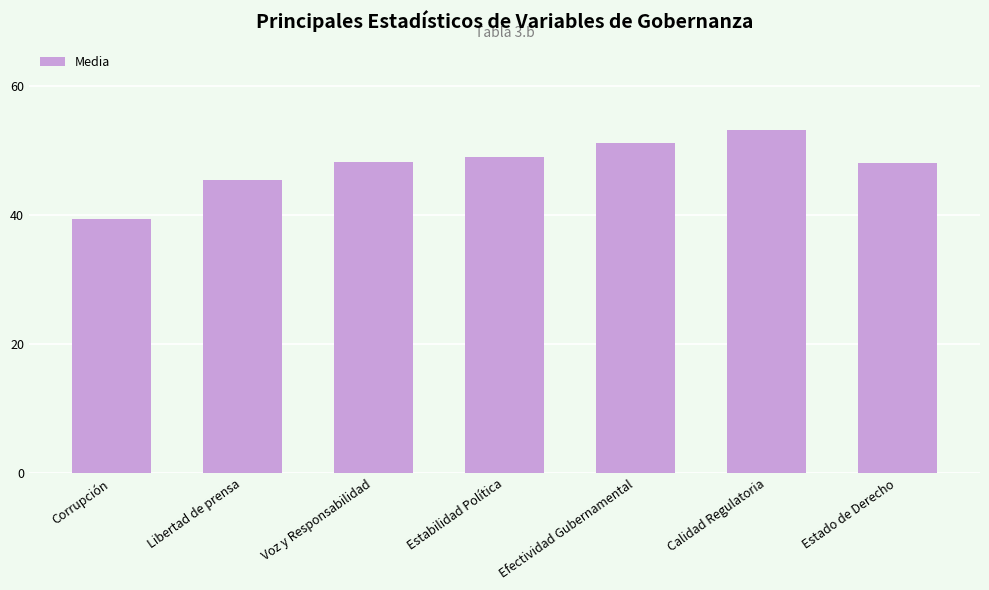

What is the change in value from Corrupción to Estabilidad Política?

+9.6